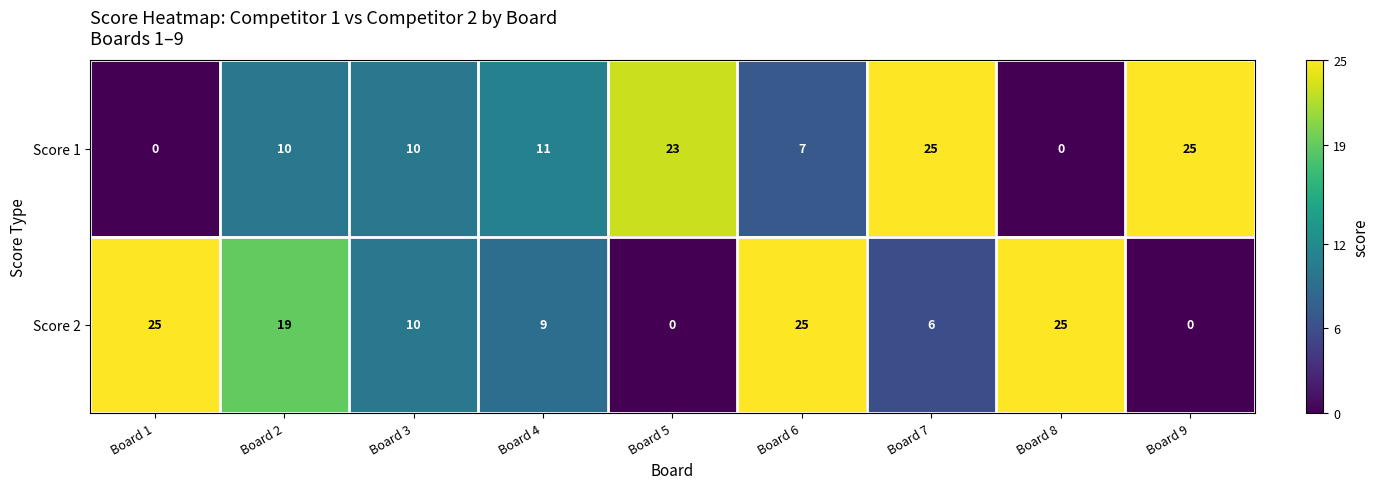

Reading right to left, what are all the values shown in this chart?

Score 1: Board 9=25	Board 8=0	Board 7=25	Board 6=7	Board 5=23	Board 4=11	Board 3=10	Board 2=10	Board 1=0
Score 2: Board 9=0	Board 8=25	Board 7=6	Board 6=25	Board 5=0	Board 4=9	Board 3=10	Board 2=19	Board 1=25